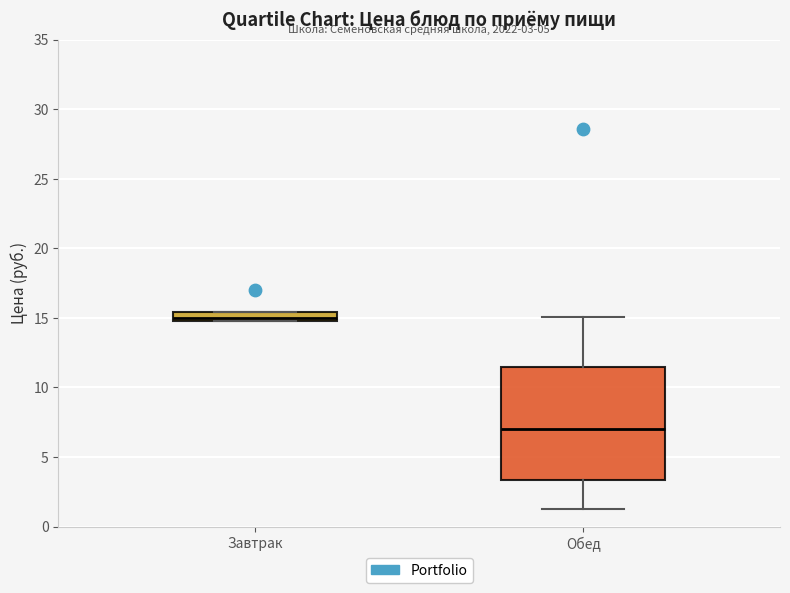

Which box has the highest median line?

Завтрак